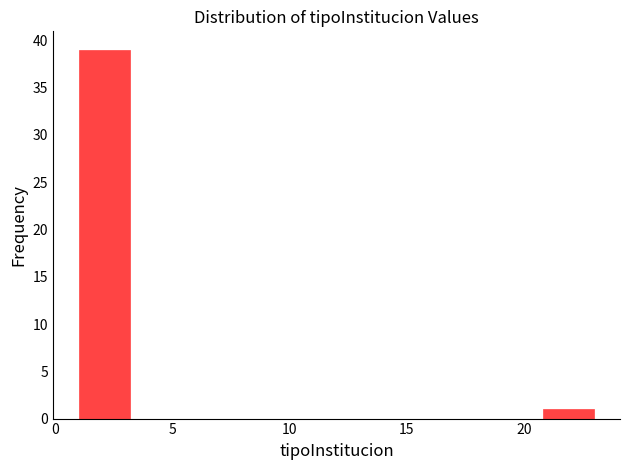

Reading left to right, transcribe this chart: for each bar, give the range it covers on the x-axis and its height. Neither the bar edges nor the heights are printed on the chart, so give them approximately, as read against the axes.

1.0 to 3.2: 39
3.2 to 5.4: 0
5.4 to 7.6: 0
7.6 to 9.8: 0
9.8 to 12.0: 0
12.0 to 14.2: 0
14.2 to 16.4: 0
16.4 to 18.6: 0
18.6 to 20.8: 0
20.8 to 23.0: 1